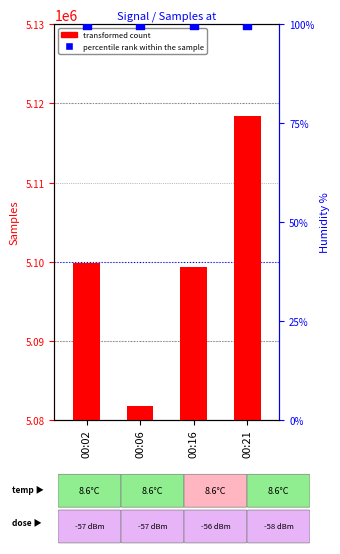

What is the total value across all series at 00:02?

5099938.9